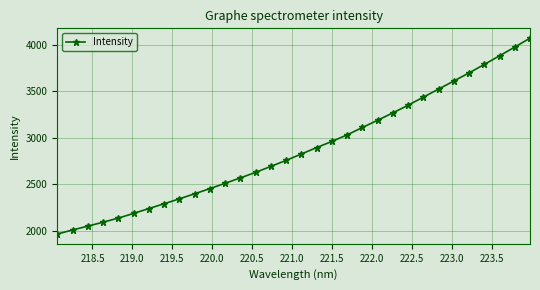

What is the maximum value shown in the chart?

4070.7